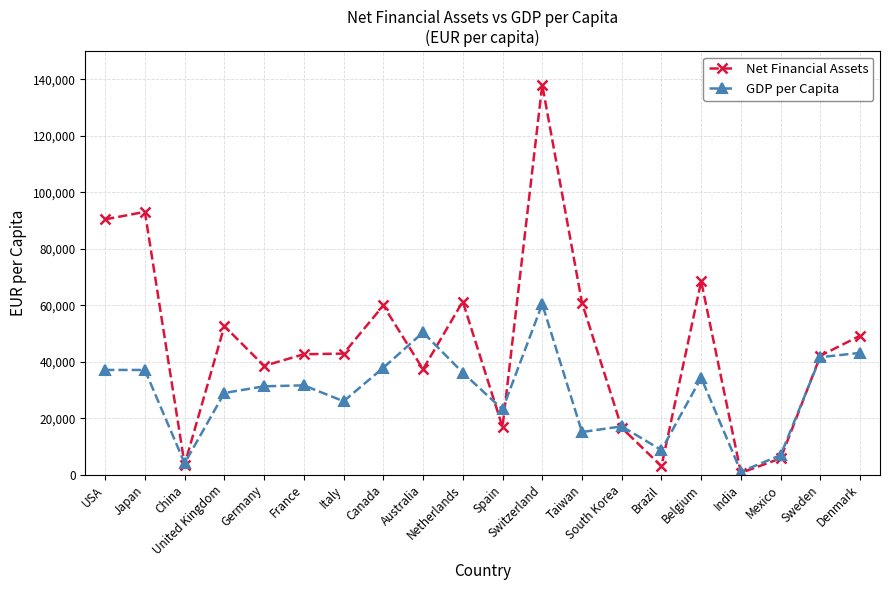

What is the maximum value shown in the chart?

138062